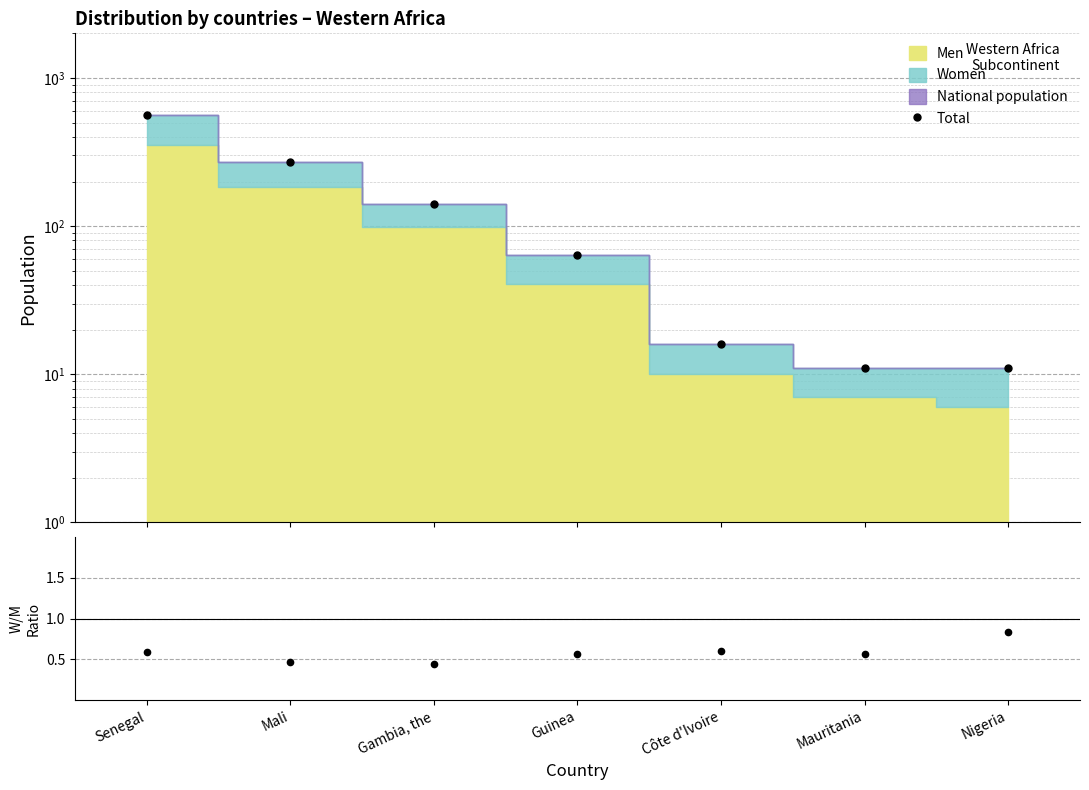

At which category does the chart reach its minimum across all series?

Gambia, the